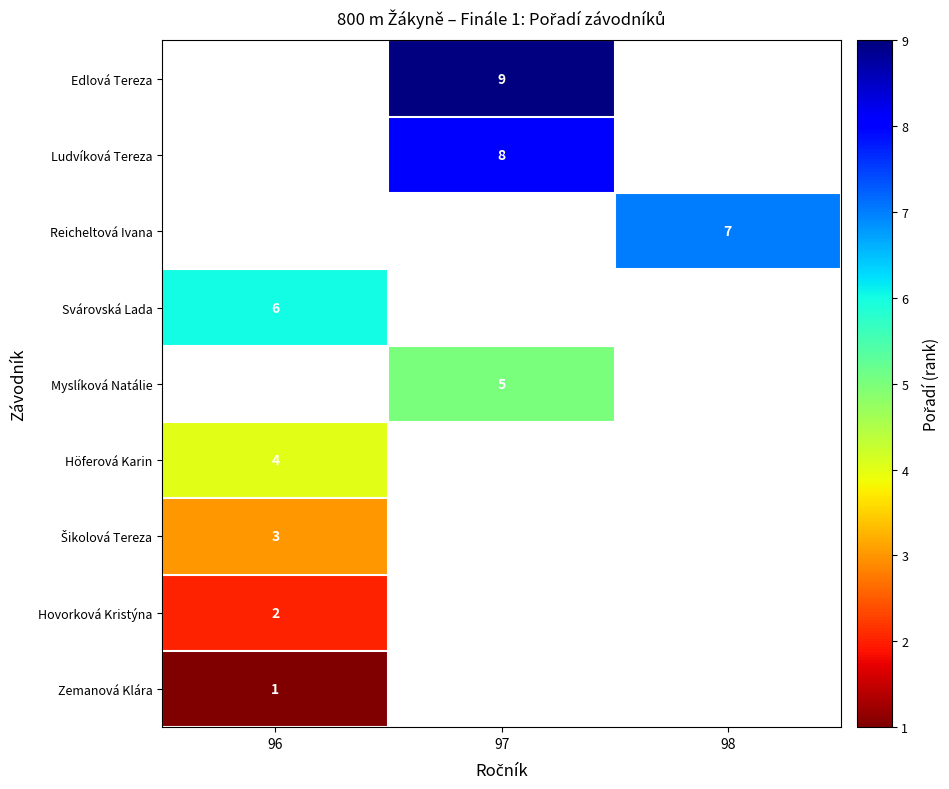

How many values in Hovorková Kristýna are above zero?

1